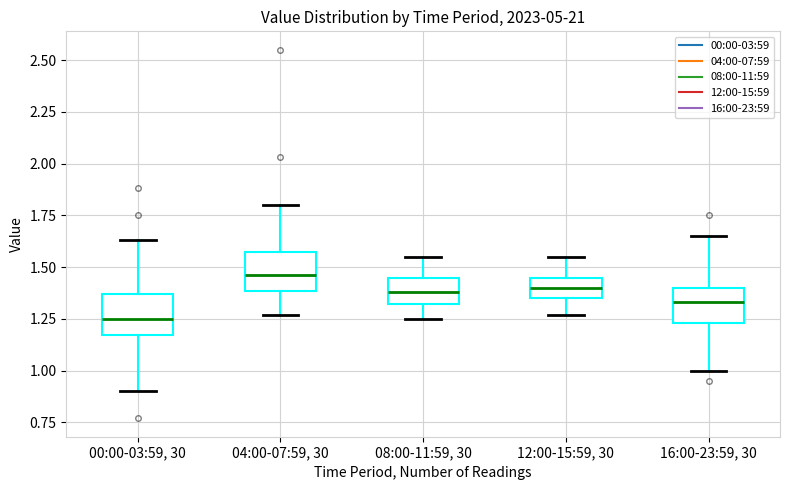

Reading left to right, transcribe this box plot: for each box, give where its median line is, the range the box spans, and where its two whiskers end, as read against the y-axis. The values are not printed on the chart, so give them approximately, as read against the axis.

00:00-03:59, 30: median 1.25, box 1.15 to 1.35, whiskers 0.90 to 1.65
04:00-07:59, 30: median 1.45, box 1.40 to 1.55, whiskers 1.25 to 1.80
08:00-11:59, 30: median 1.40, box 1.30 to 1.45, whiskers 1.25 to 1.55
12:00-15:59, 30: median 1.40, box 1.35 to 1.45, whiskers 1.25 to 1.55
16:00-23:59, 30: median 1.35, box 1.25 to 1.40, whiskers 1.00 to 1.65